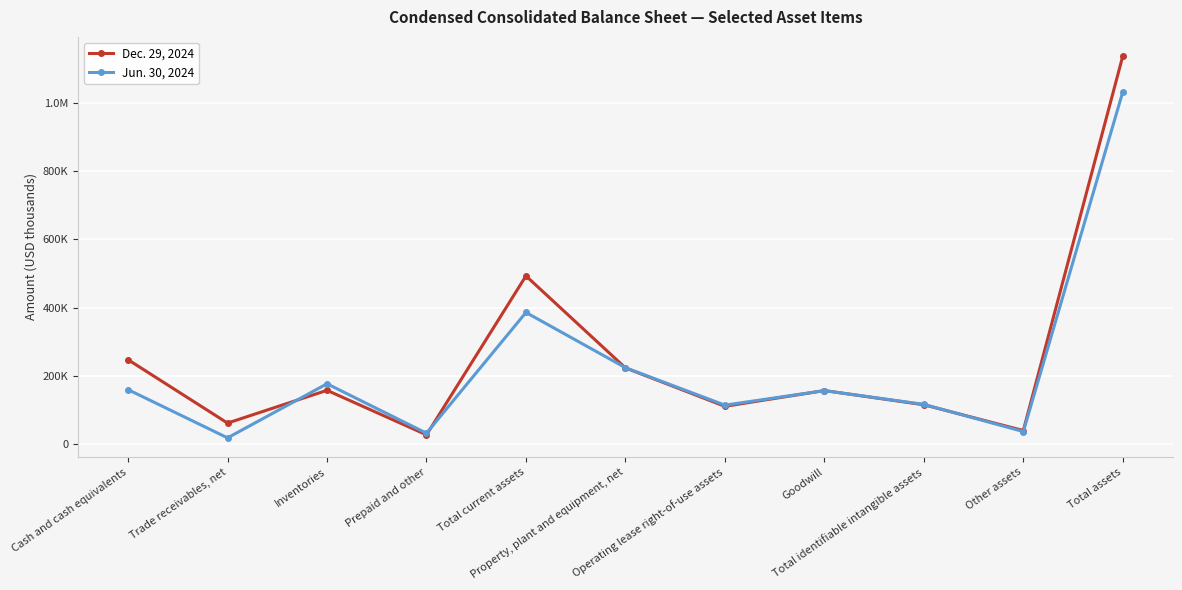

True or false: Jun. 30, 2024 has more than 1 interior local peaks.

True